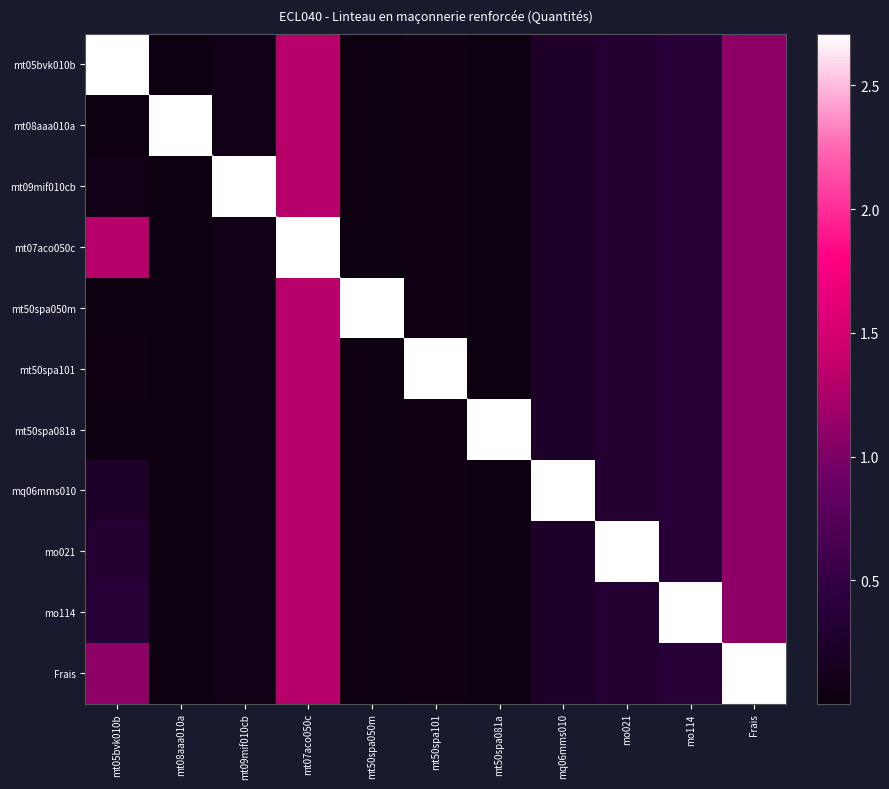

What is the average value of the mt50spa101 series?

0.6